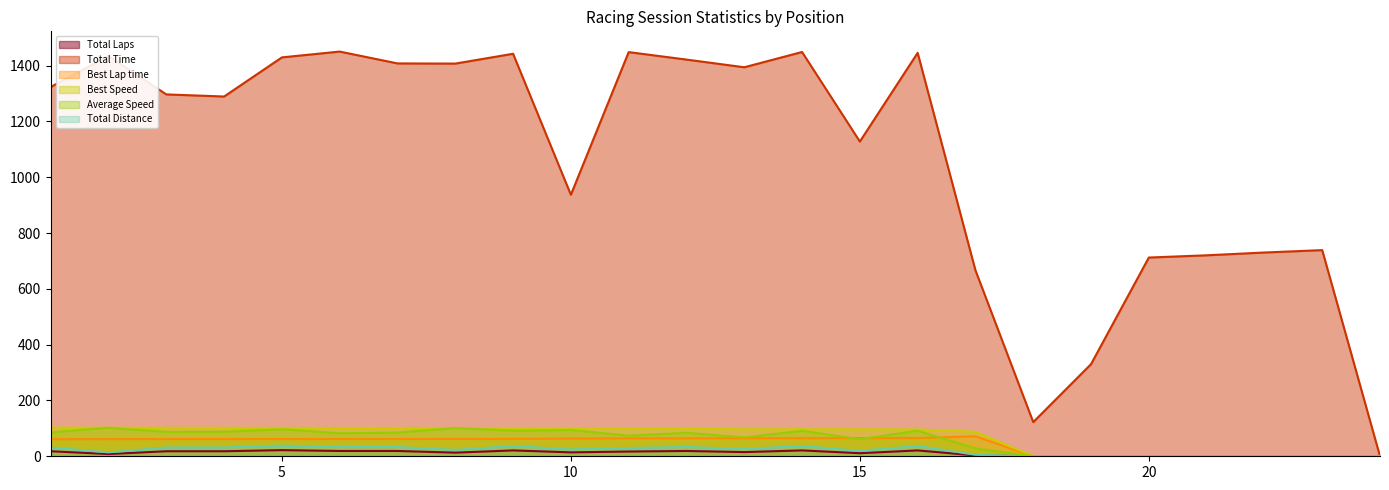

At which label is Average Speed closest to 51?

15